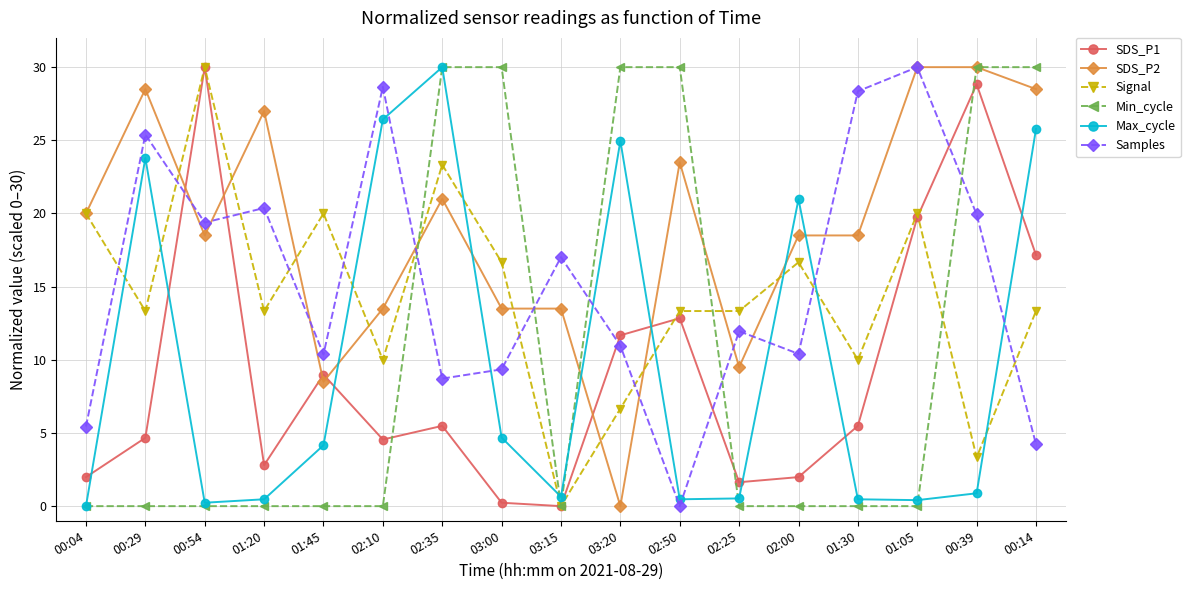

The Min_cycle series shows 0.0 at 02:25. True or false?

True